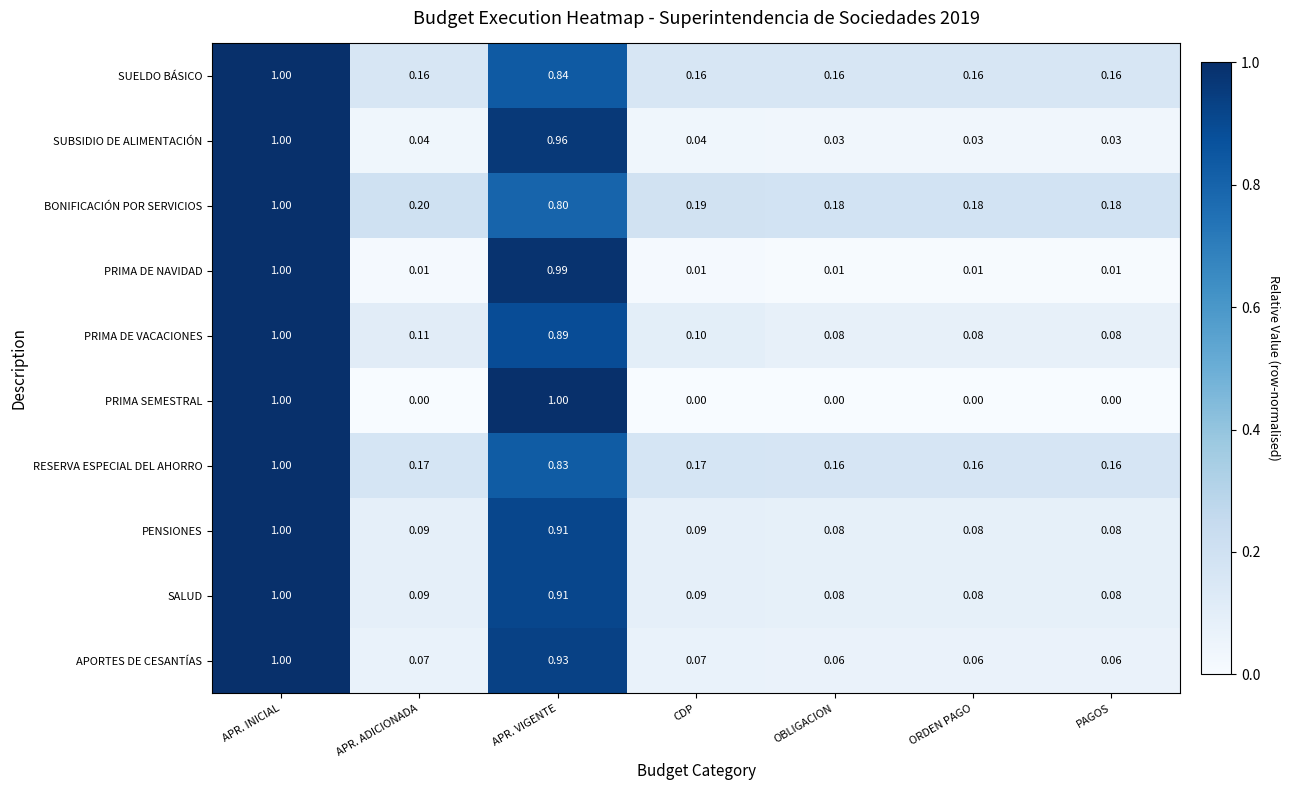

Which series has the largest range (max minus min)?

PRIMA SEMESTRAL